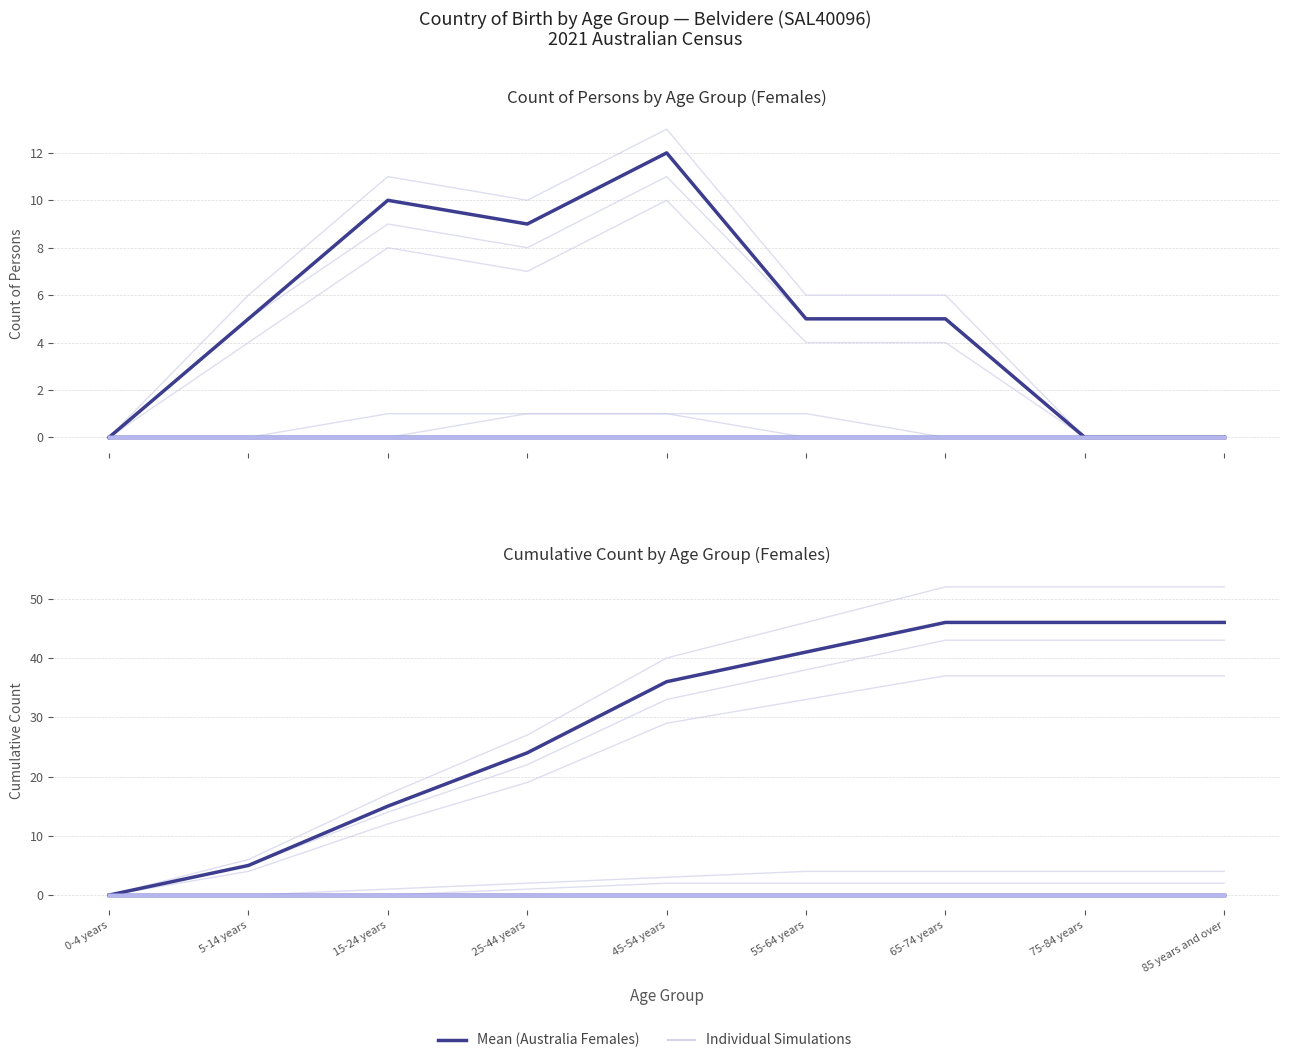

True or false: Germany (Females) and Afghanistan (Females) cross at least once.

False